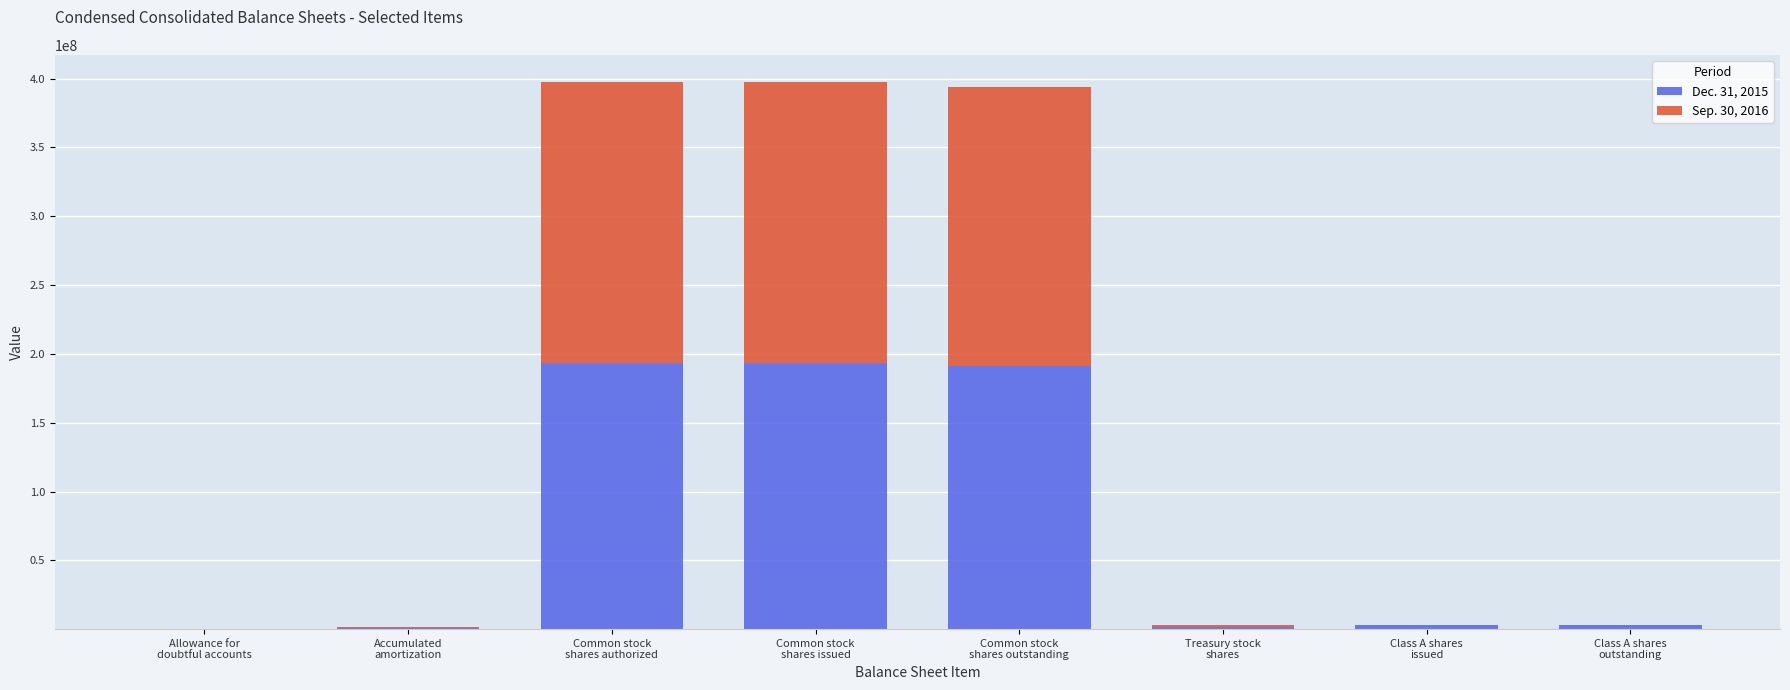

List the series in order of their overall mean, highest first.

Sep. 30, 2016, Dec. 31, 2015